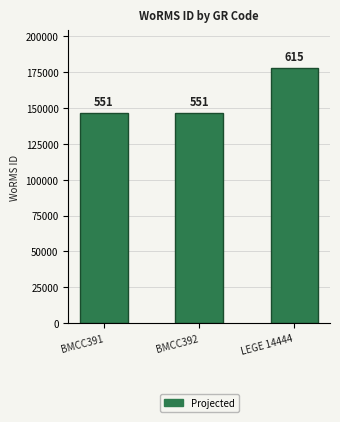

List the labels in order of value, largest first.

LEGE 14444, BMCC391, BMCC392